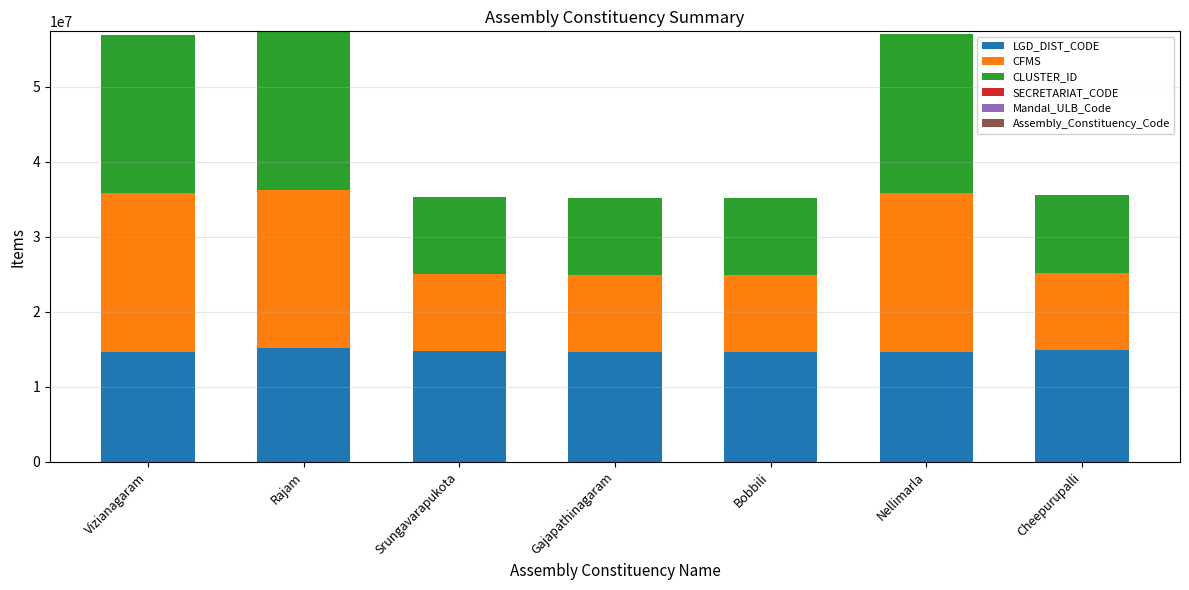

What is the highest value of the LGD_DIST_CODE series?

15089744